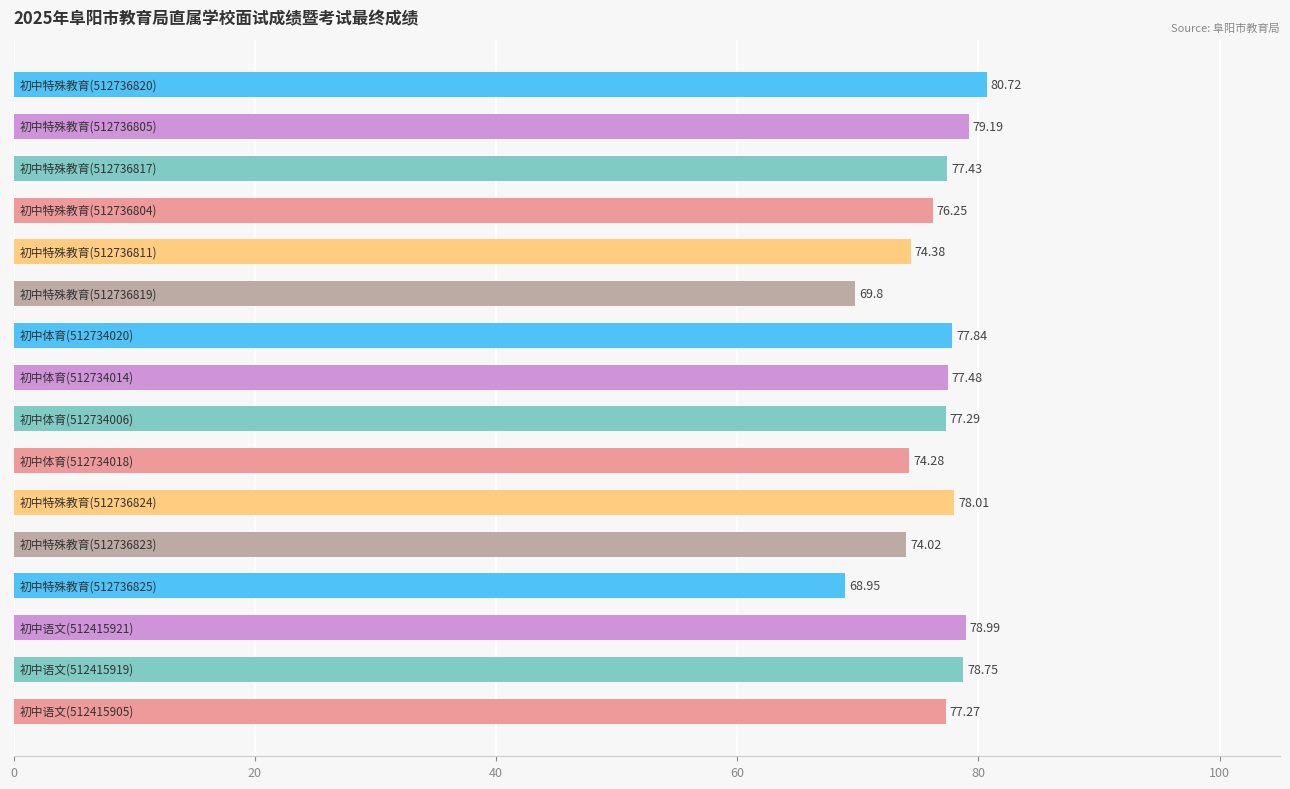

What is the difference between the second highest and second lowest values?

9.4